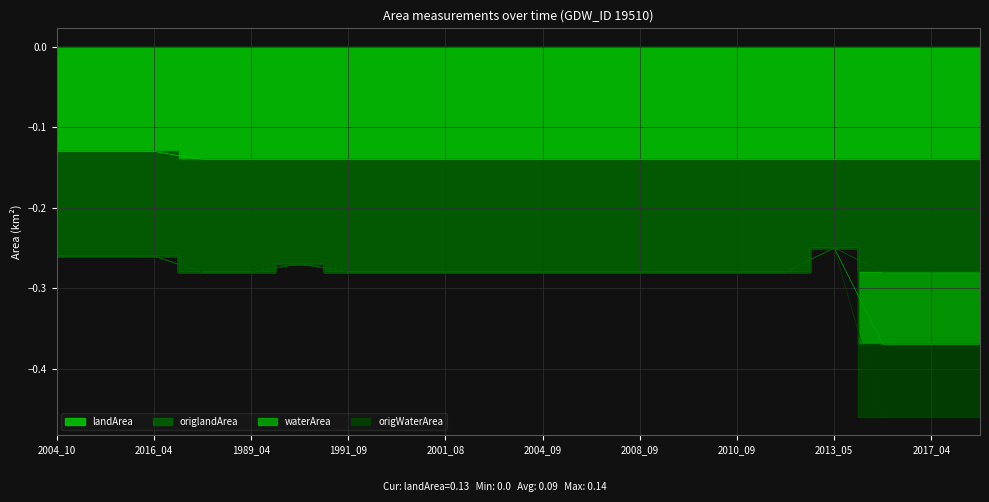

Reading left to right, transcribe all the data shown in this chart.

landArea: 2004_10=-0.1	2013_10=-0.1	2016_04=-0.1	1988_10=-0.1	1989_04=-0.1	1989_08=-0.1	1991_09=-0.1	1995_08=-0.1	2001_08=-0.1	2001_10=-0.1	2004_09=-0.1	2005_08=-0.1	2008_09=-0.1	2009_10=-0.1	2010_09=-0.1	2011_05=-0.1	2013_05=-0.1	2016_10=-0.1	2017_04=-0.1	2017_09=-0.1
waterArea: 2004_10=-0.3	2013_10=-0.3	2016_04=-0.3	1988_10=-0.3	1989_04=-0.3	1989_08=-0.3	1991_09=-0.3	1995_08=-0.3	2001_08=-0.3	2001_10=-0.3	2004_09=-0.3	2005_08=-0.3	2008_09=-0.3	2009_10=-0.3	2010_09=-0.3	2011_05=-0.3	2013_05=-0.2	2016_10=-0.5	2017_04=-0.5	2017_09=-0.5